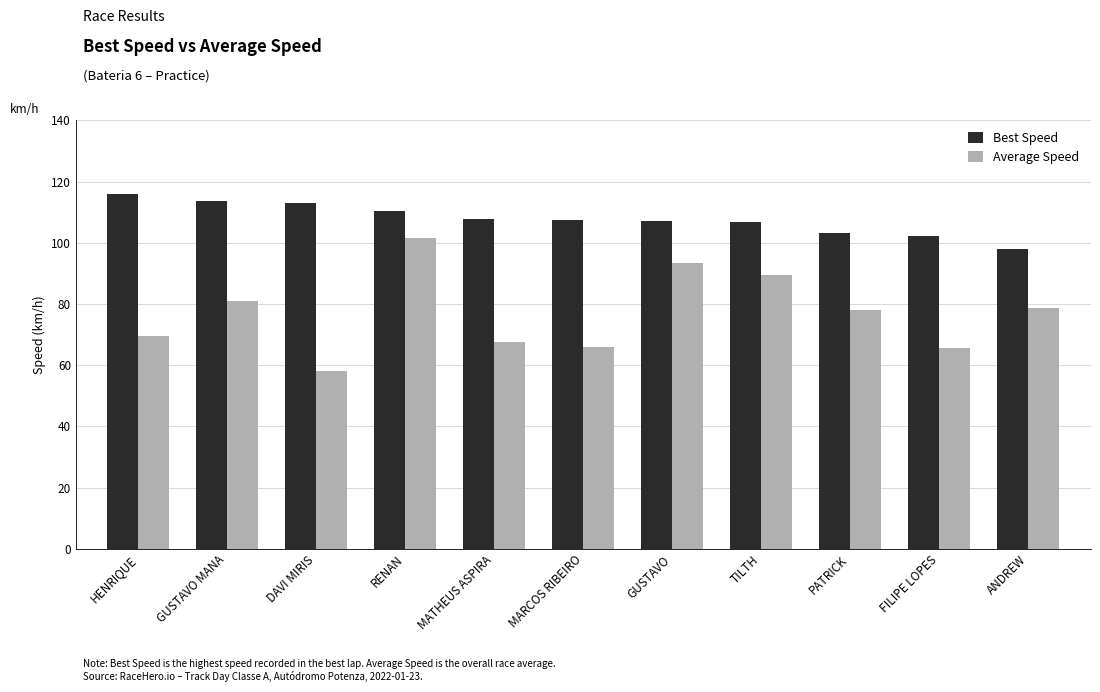

At which category is the sum across all series the highest?

RENAN